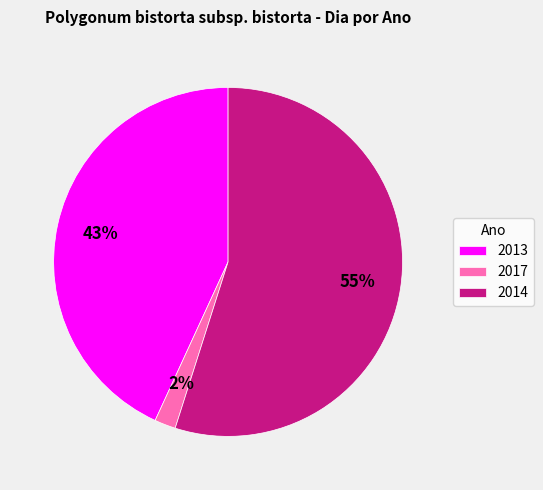

To the nearest percent, what percentage of the pie is 2014?

55%